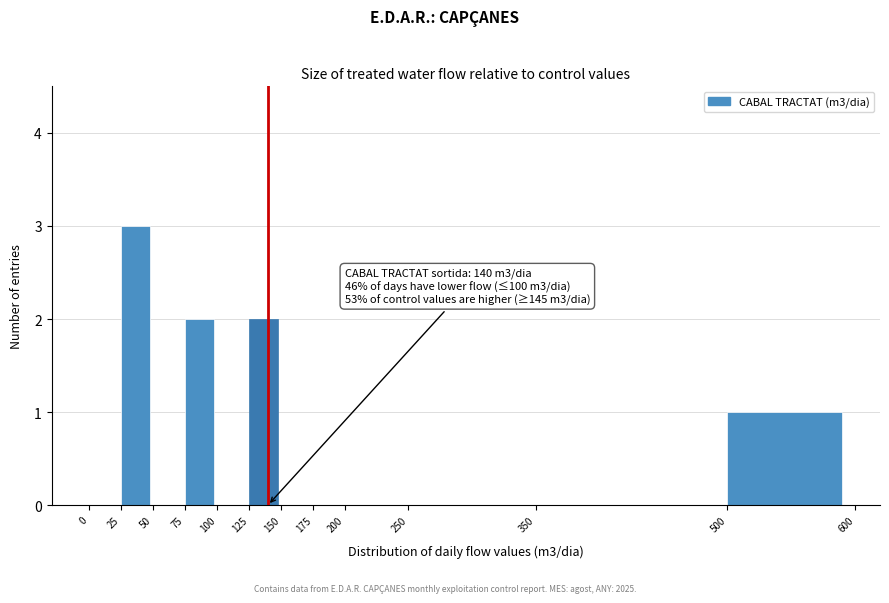

Over which range of the x-axis is the bar tallest?

25 to 50